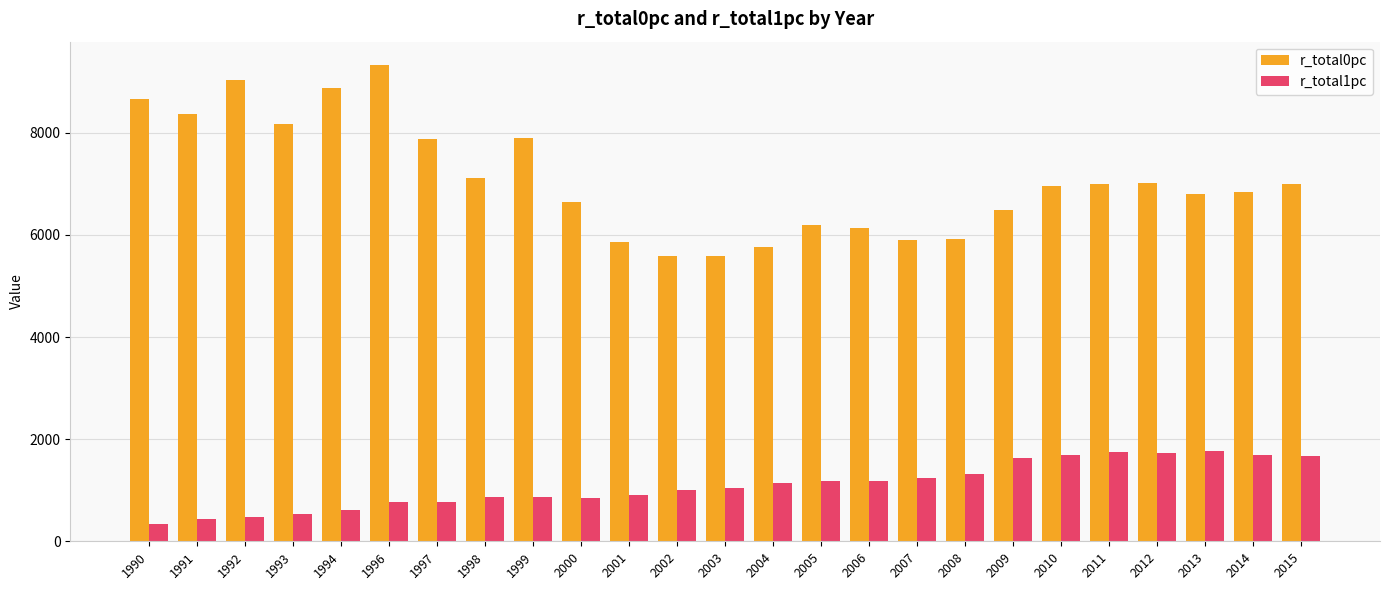

Is the value of r_total1pc at 2003 greater than the value of r_total0pc at 2000?

No